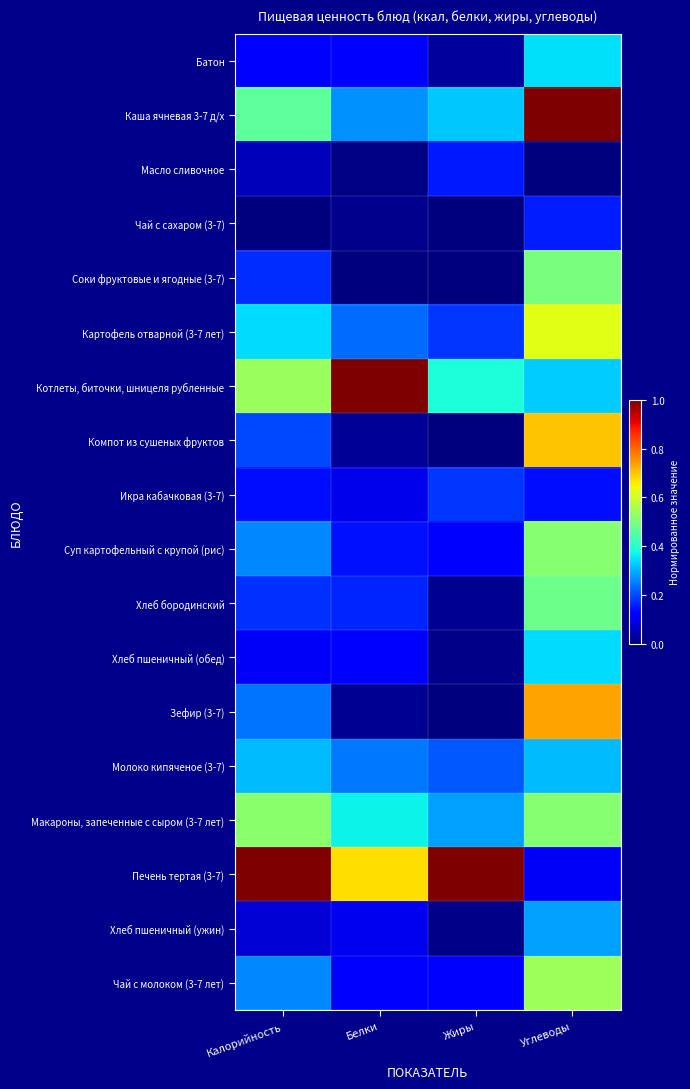

Between Углеводы and Калорийность, which is larger?

Углеводы